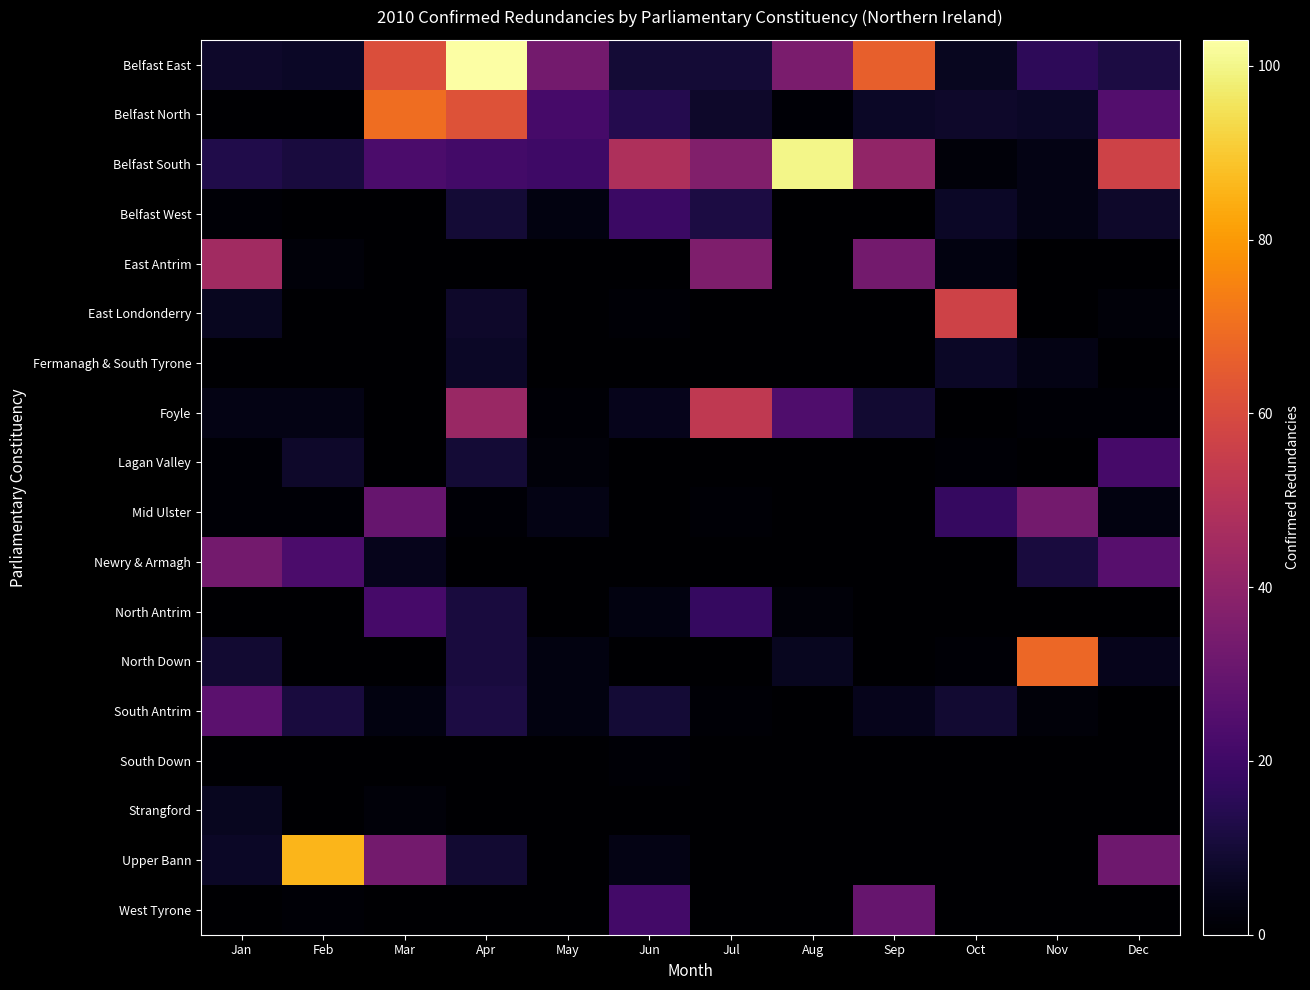

At which category is the sum across all series the highest?

Apr